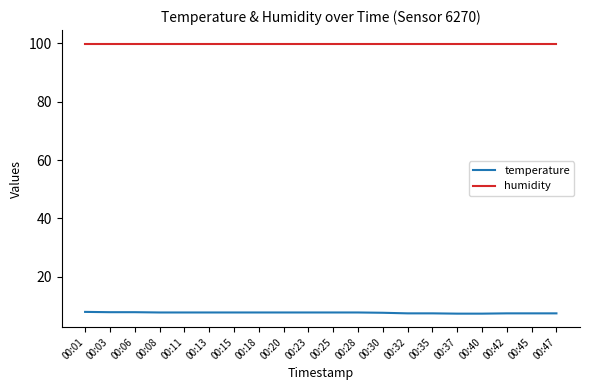

Is it true that temperature equals 7.8 at 00:20?

True